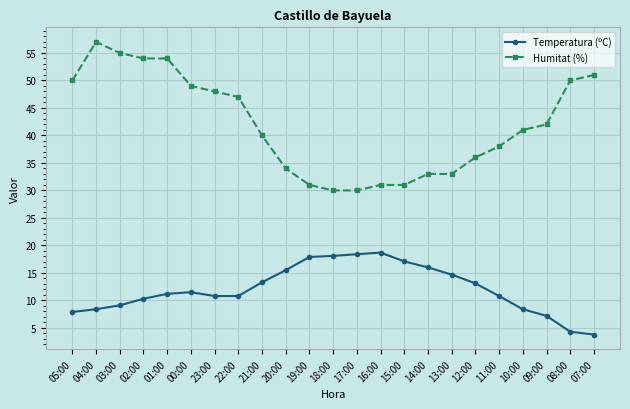

What is the greatest value displayed?

57.0